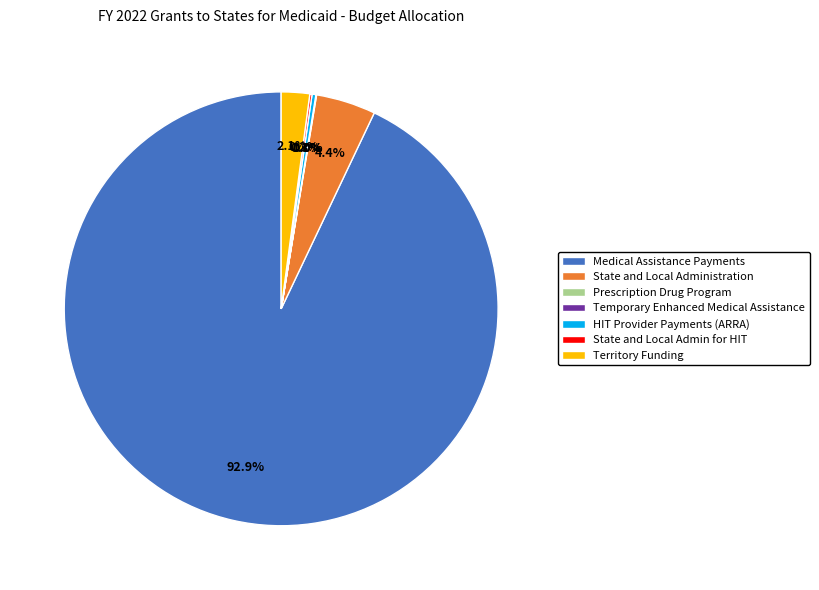

Is the sum of Medical Assistance Payments and Territory Funding greater than half?

Yes